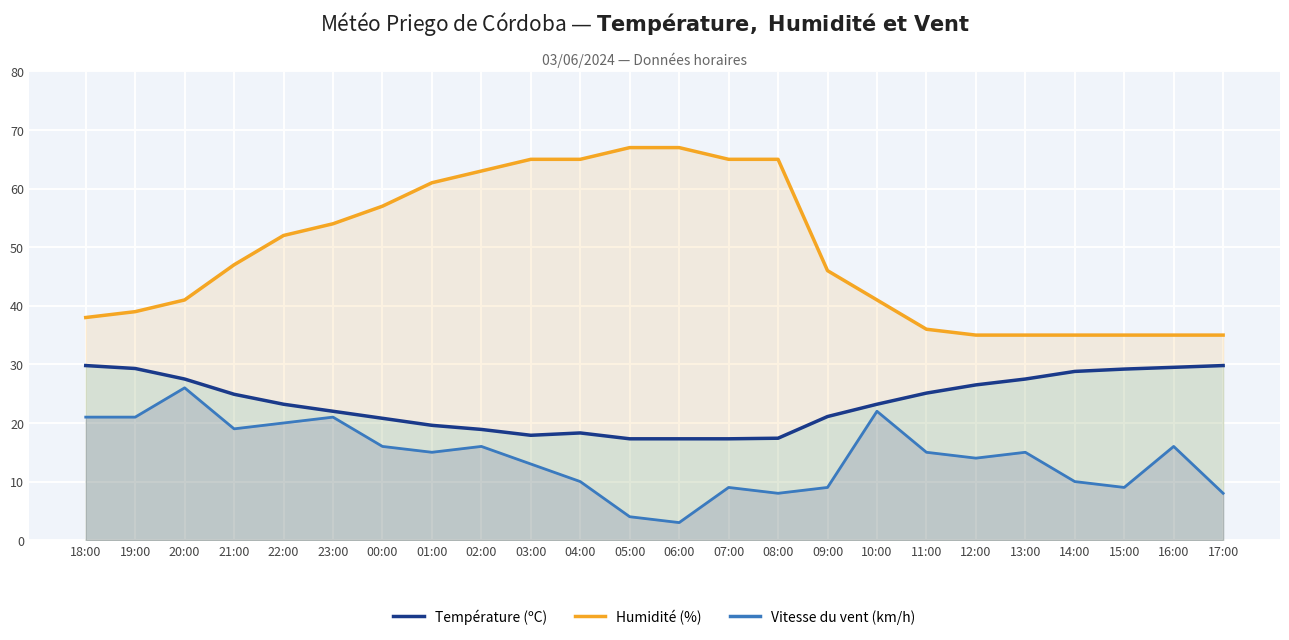

Does the chart display data point markers on the line(s)?

No